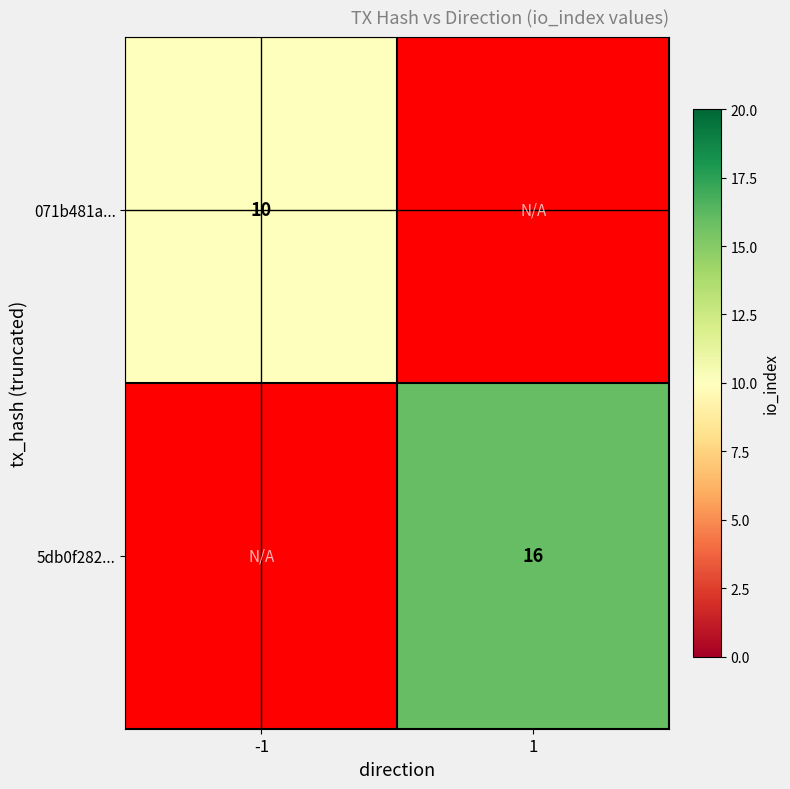

The value of 071b481a... at -1 is 17. True or false?

False